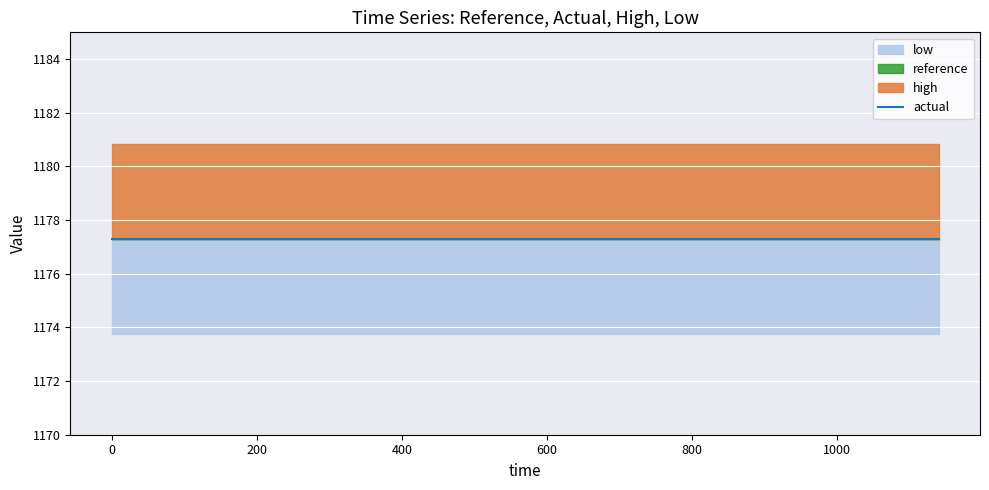

The reference series shows 1177.3 at 960. True or false?

True